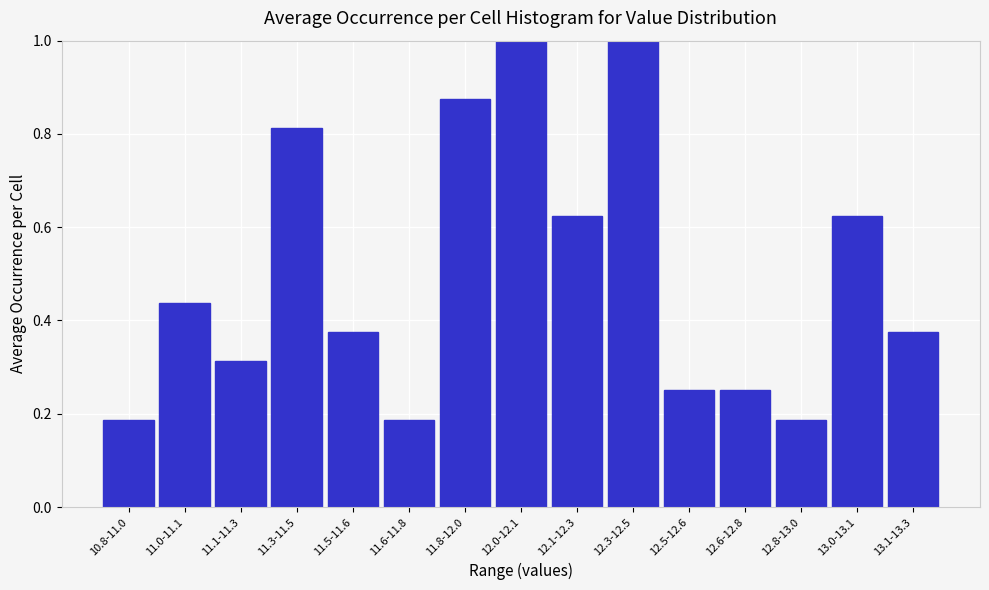

What position from the left is 11.1-11.3?

3